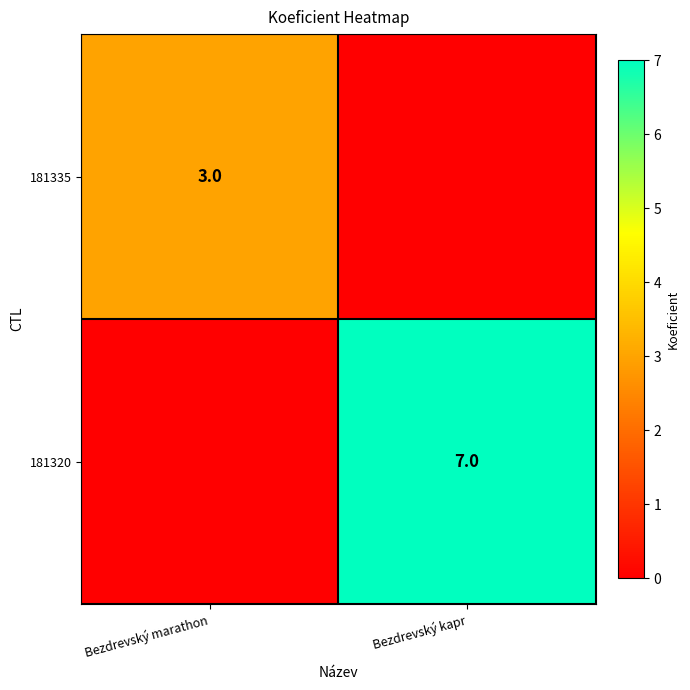

The value of 181320 at Bezdrevský kapr is 7. True or false?

True